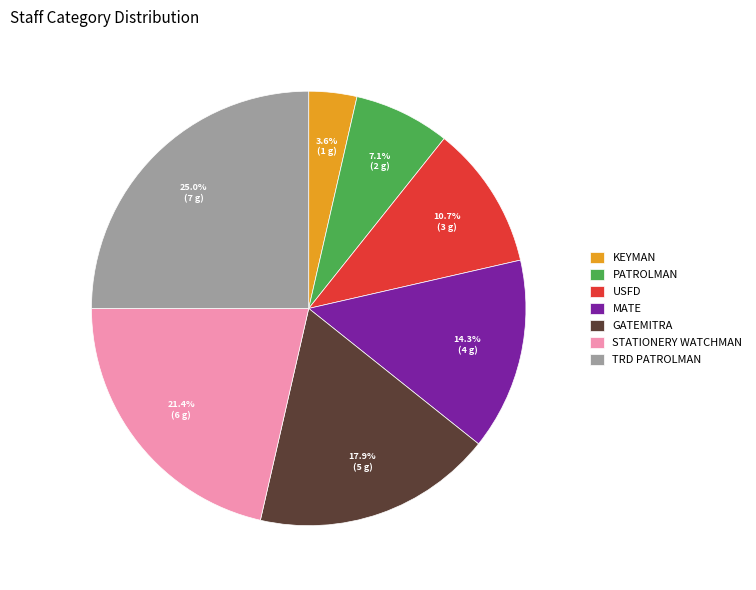

Rank the categories by value from lowest to highest.

KEYMAN, PATROLMAN, USFD, MATE, GATEMITRA, STATIONERY WATCHMAN, TRD PATROLMAN